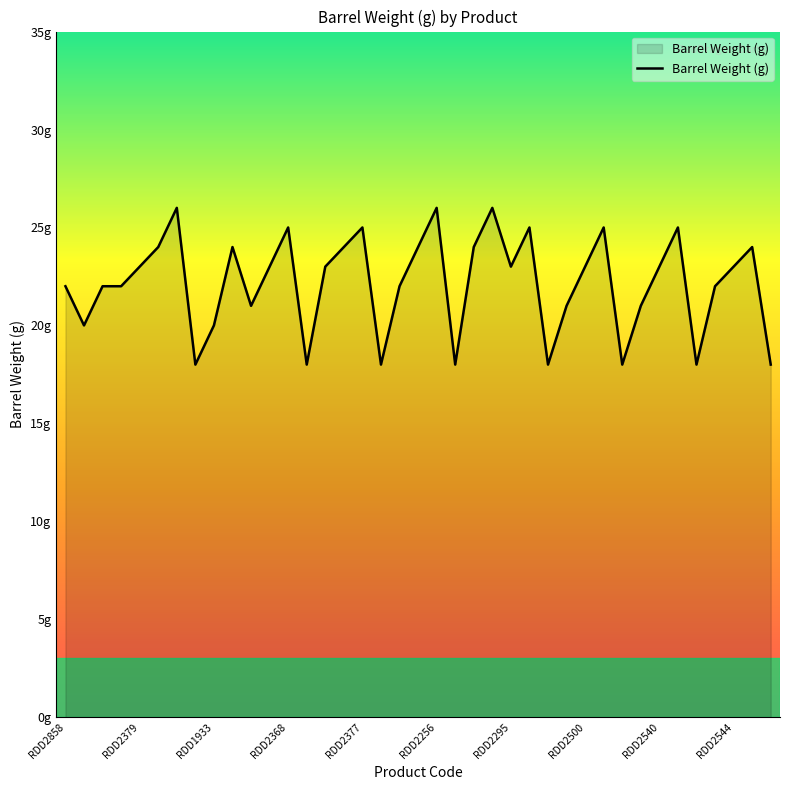

Does the chart have visible grid lines?

No